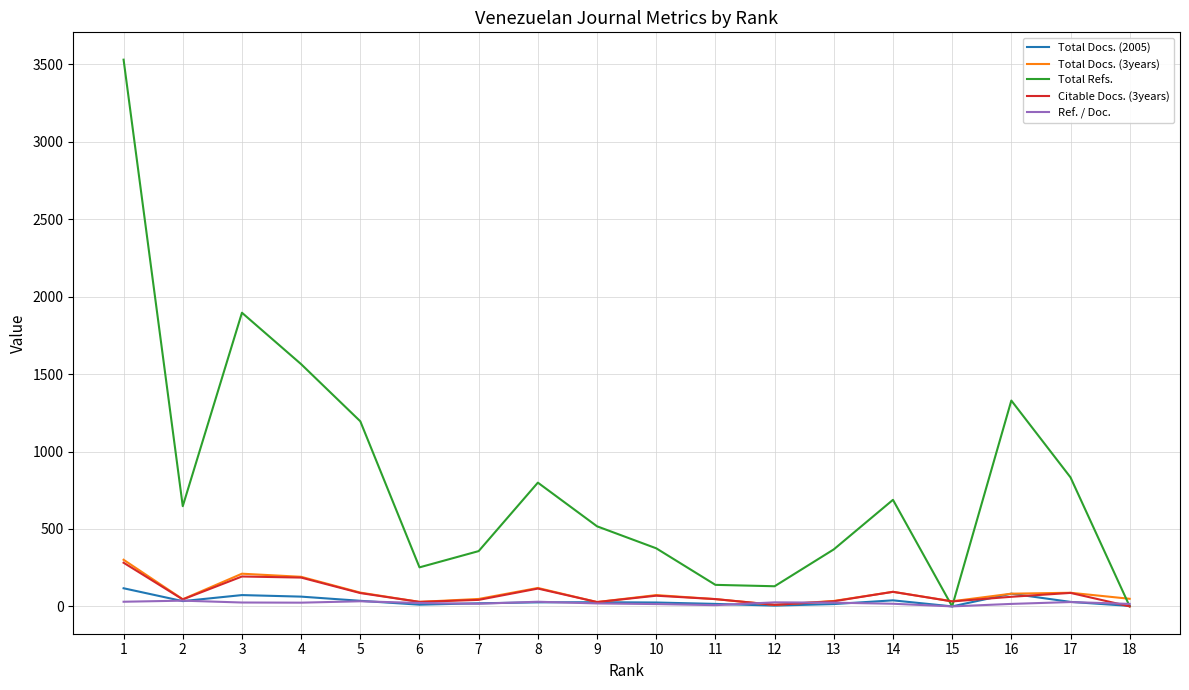

The value of Total Docs. (2005) at 16 is 82. True or false?

True